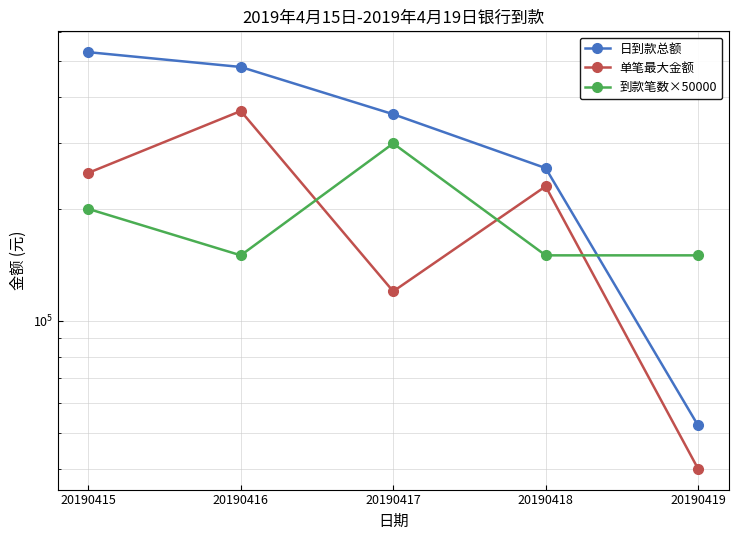

At which category does 到款笔数×50000 reach its first local valley?

20190416